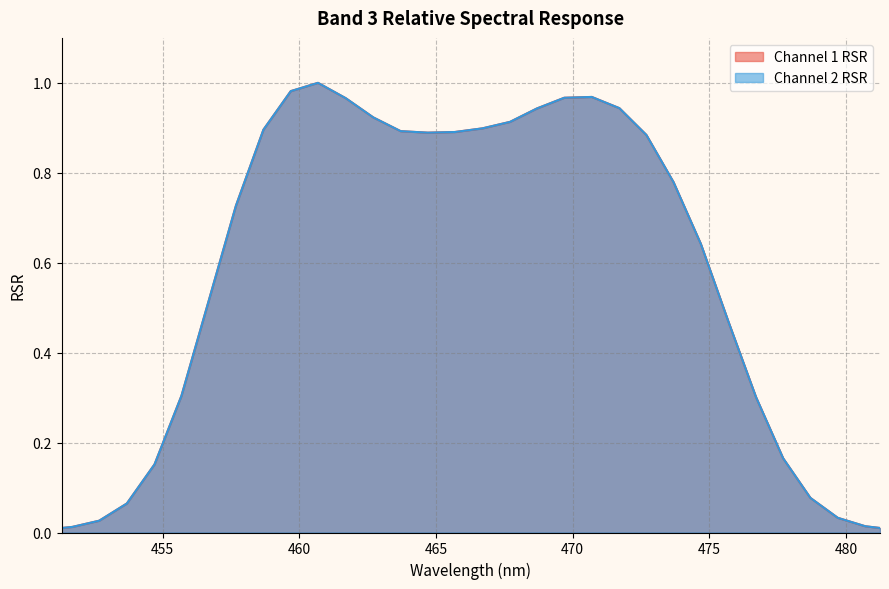

At 480, list the series in order from largest to smallest.

Channel 1 RSR, Channel 2 RSR